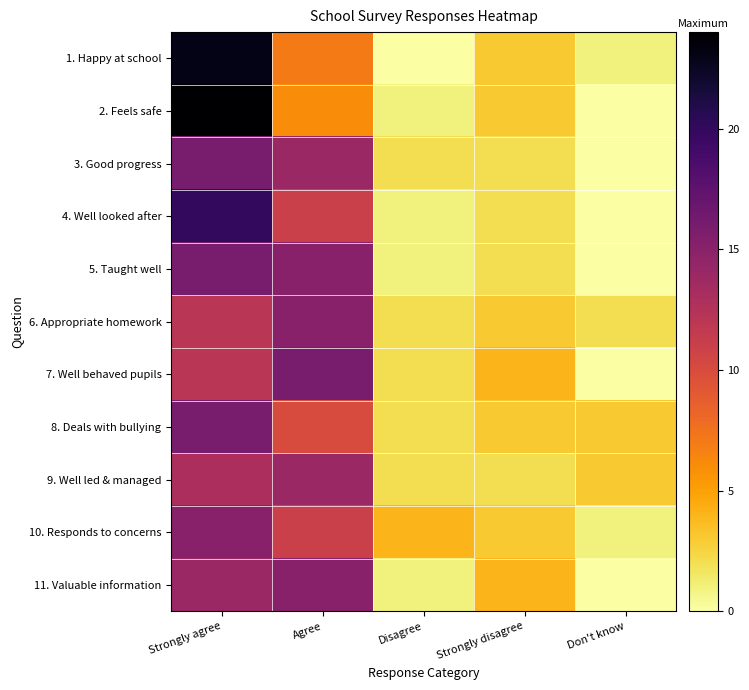

Which category has the highest value across all series?

Strongly agree